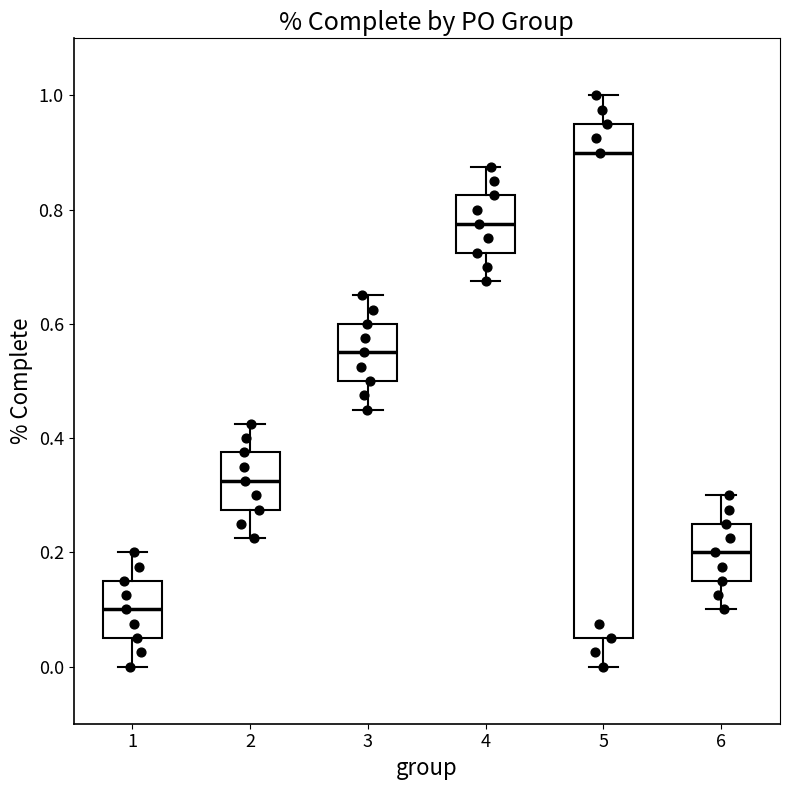

Which box's median line is the highest?

5